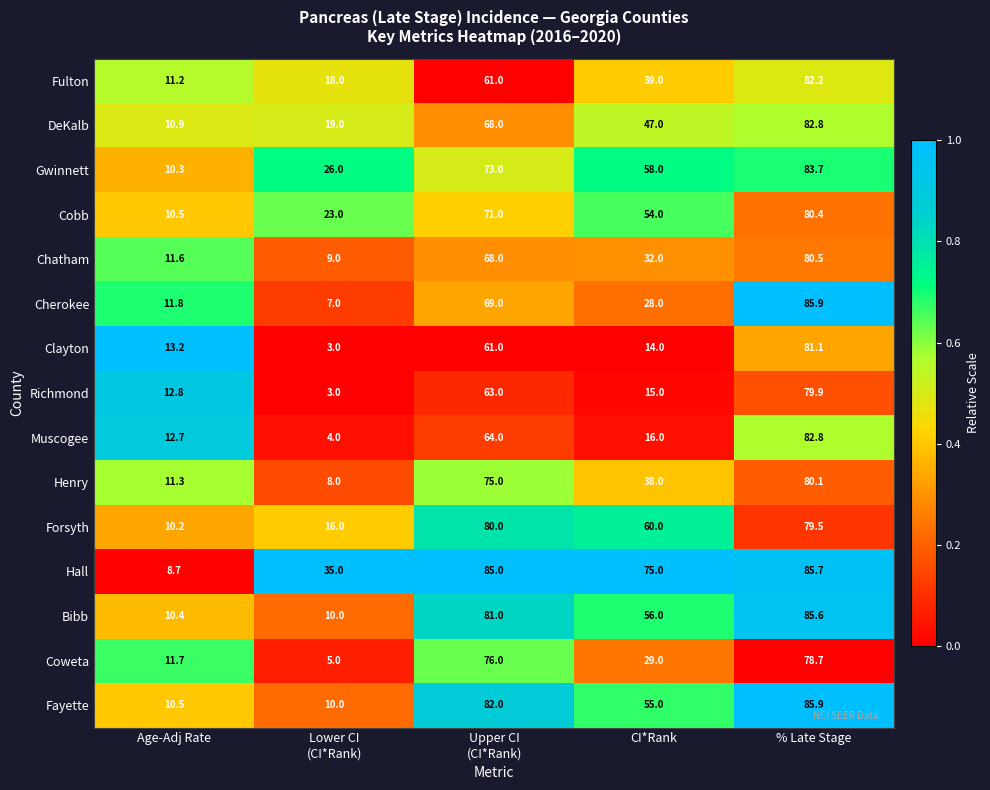

Which series has the largest total across all categories?

Hall